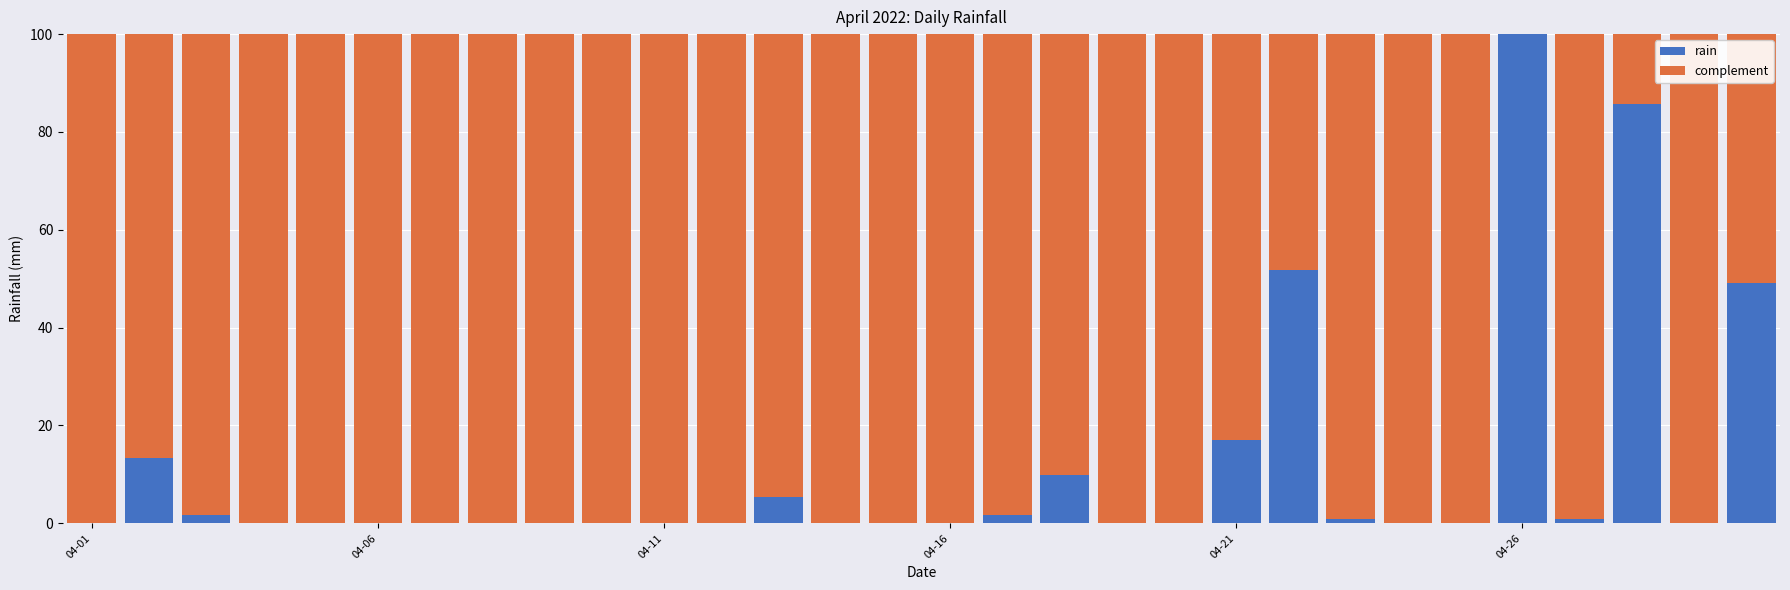

Count the number of data series in this chart.

2